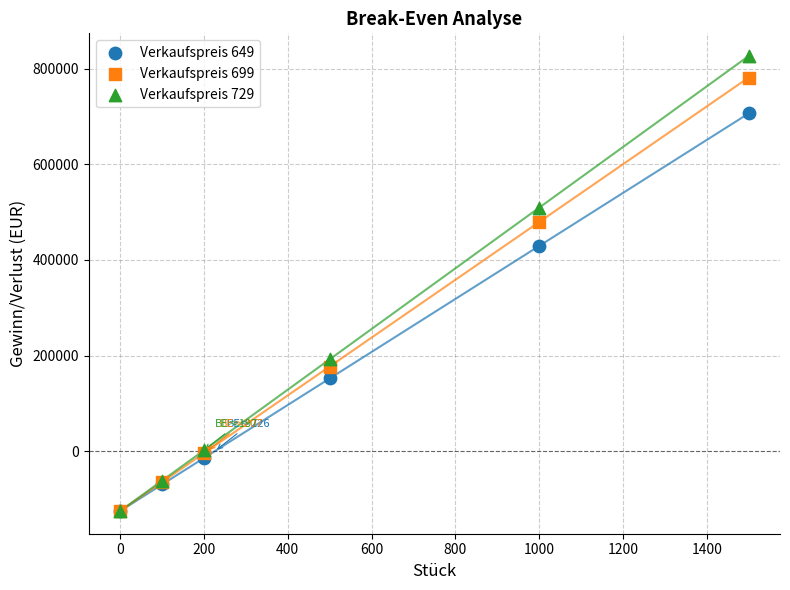

Which series has the largest Y range (max minus min)?

Verkaufspreis 729